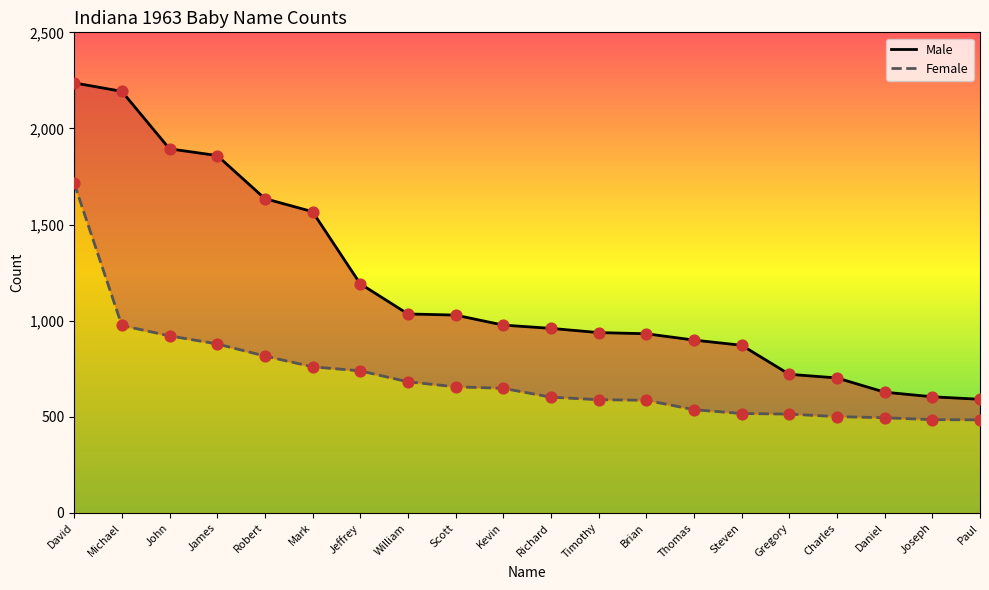

What are all the series names shown in the legend?

Male, Female